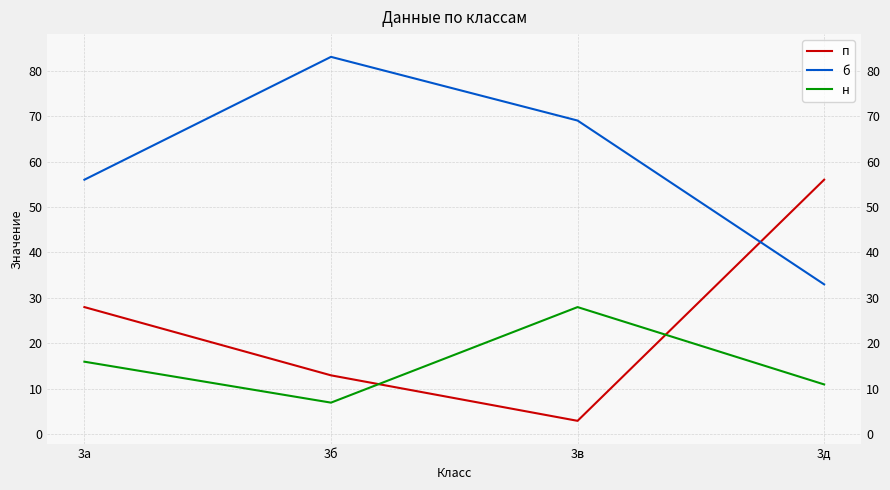

How many values in the б series are below 69?

2